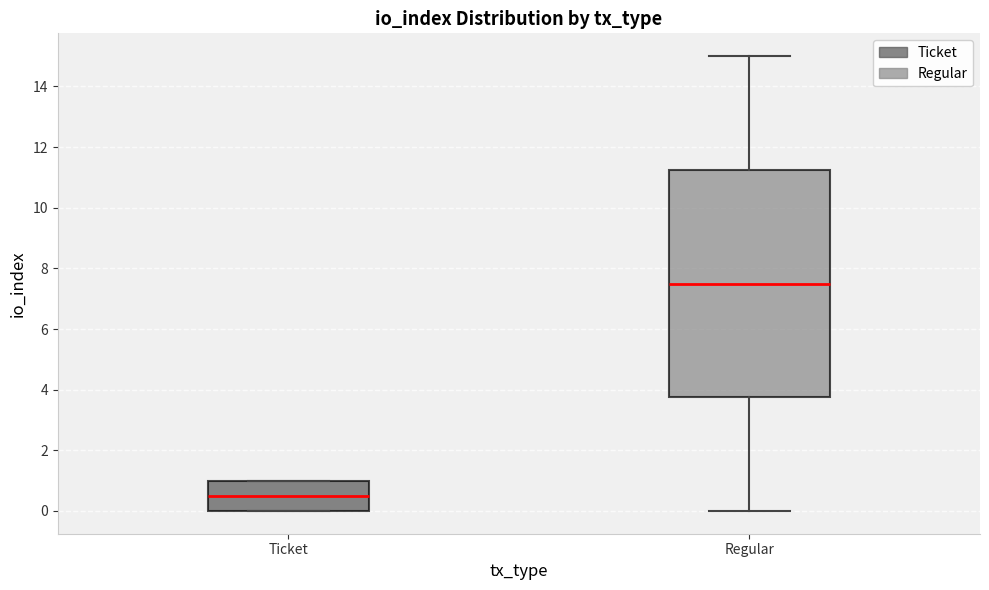

Comparing the boxes themselves (not the whiskers), which one is the tallest?

Regular